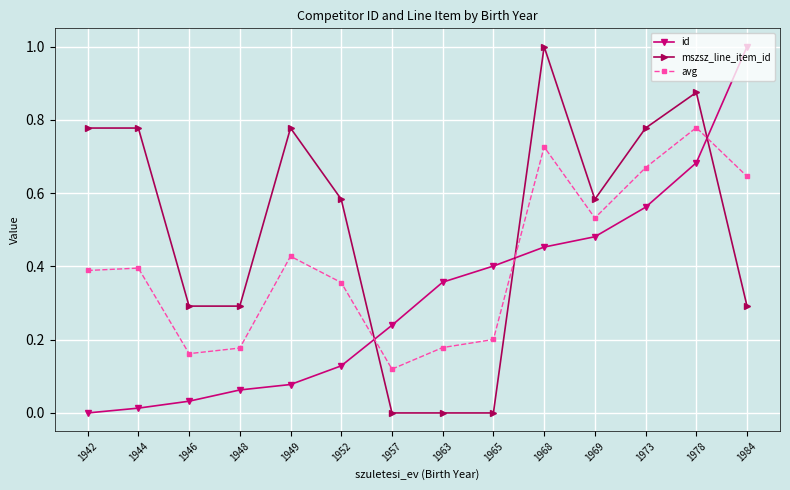

Does the chart have visible grid lines?

Yes